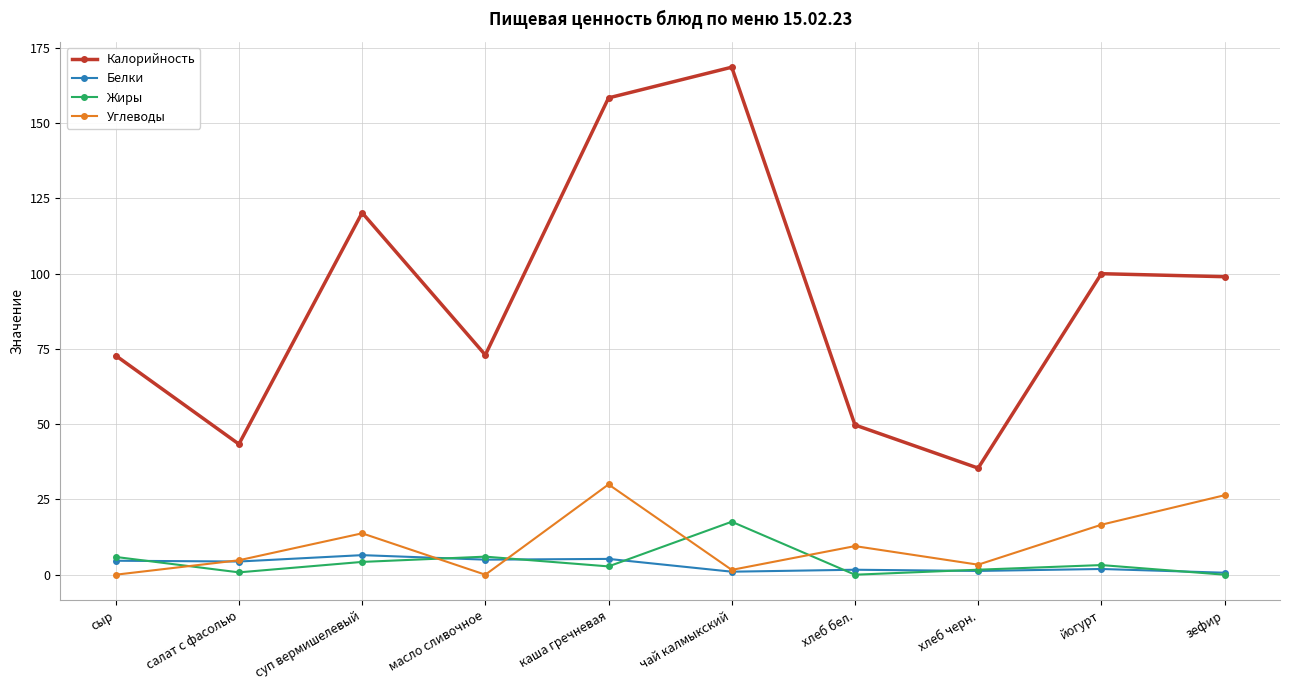

Where is the first local maximum for Углеводы?

суп вермишелевый